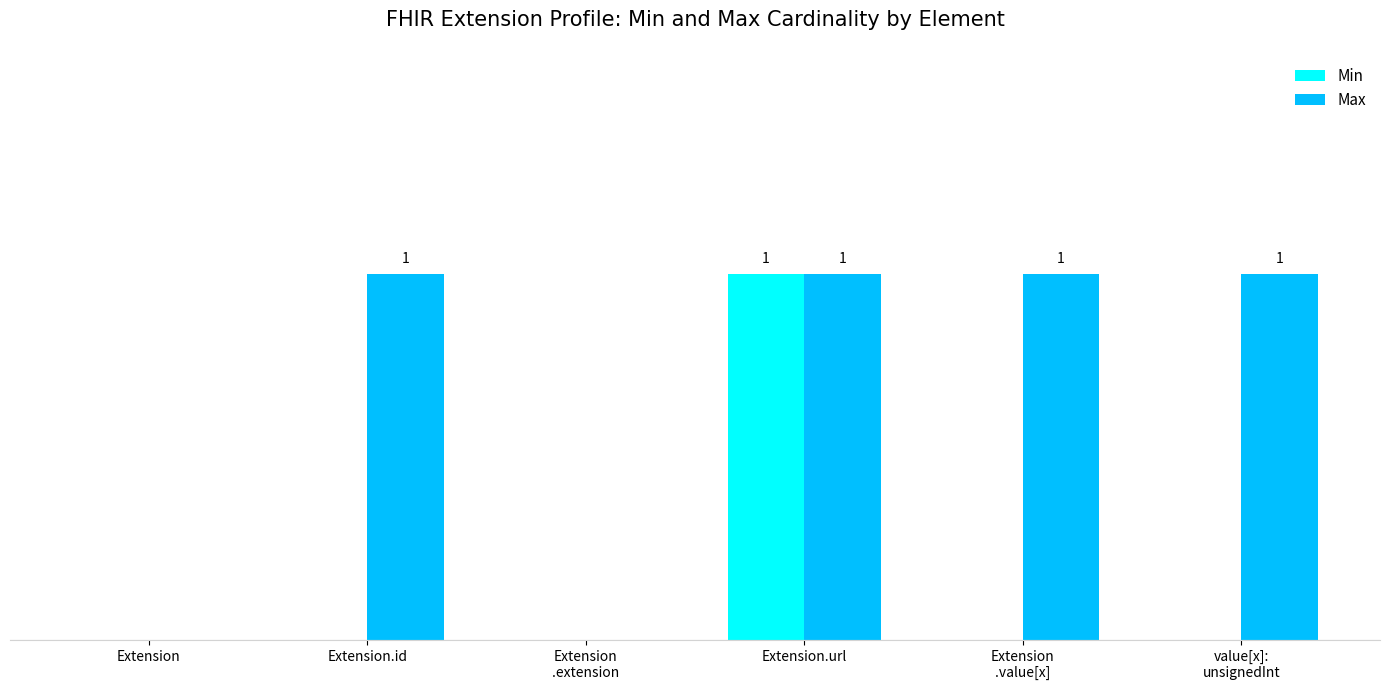

What are all the series names shown in the legend?

Min, Max